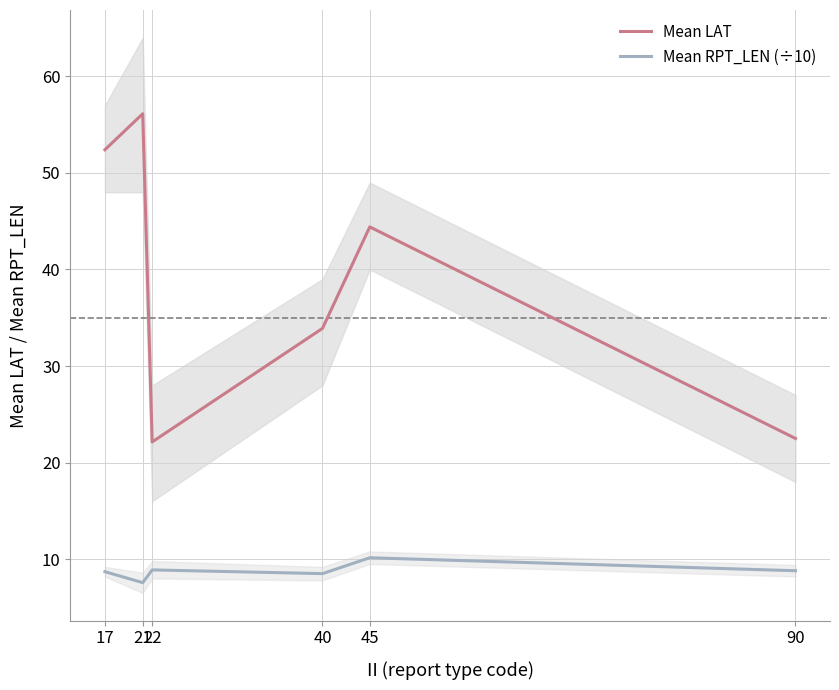

The value of Mean RPT_LEN (÷10) at 21 is 12.3. True or false?

False